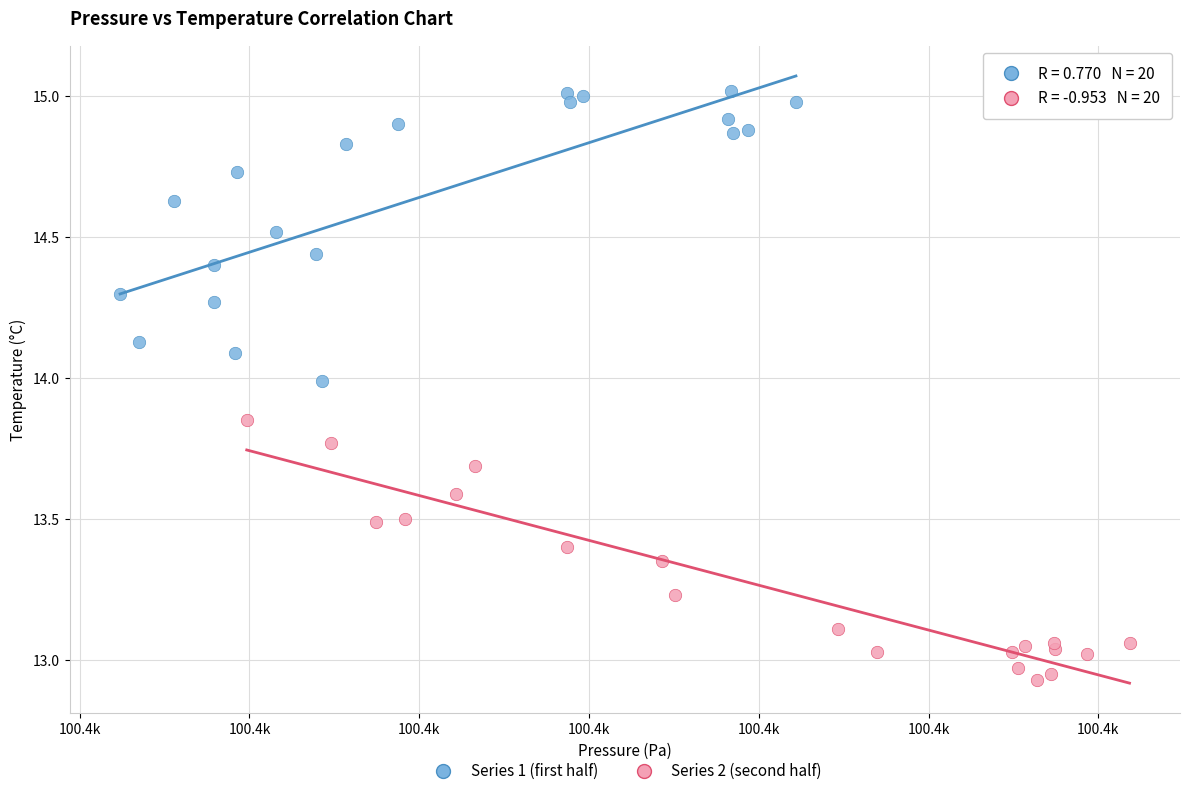

What are all the series names shown in the legend?

Series 1 (first half), Series 2 (second half)